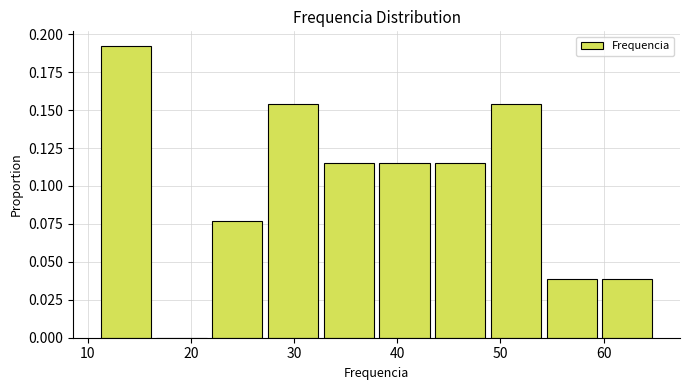

Reading left to right, transcribe this chart: for each bar, give the range it covers on the x-axis and its height. Neither the bar edges nor the heights are printed on the chart, so give them approximately, as read against the axes.

11.0 to 16.4: 0.190
16.4 to 21.8: 0
21.8 to 27.2: 0.075
27.2 to 32.6: 0.155
32.6 to 38.0: 0.115
38.0 to 43.4: 0.115
43.4 to 48.8: 0.115
48.8 to 54.2: 0.155
54.2 to 59.6: 0.040
59.6 to 65.0: 0.040